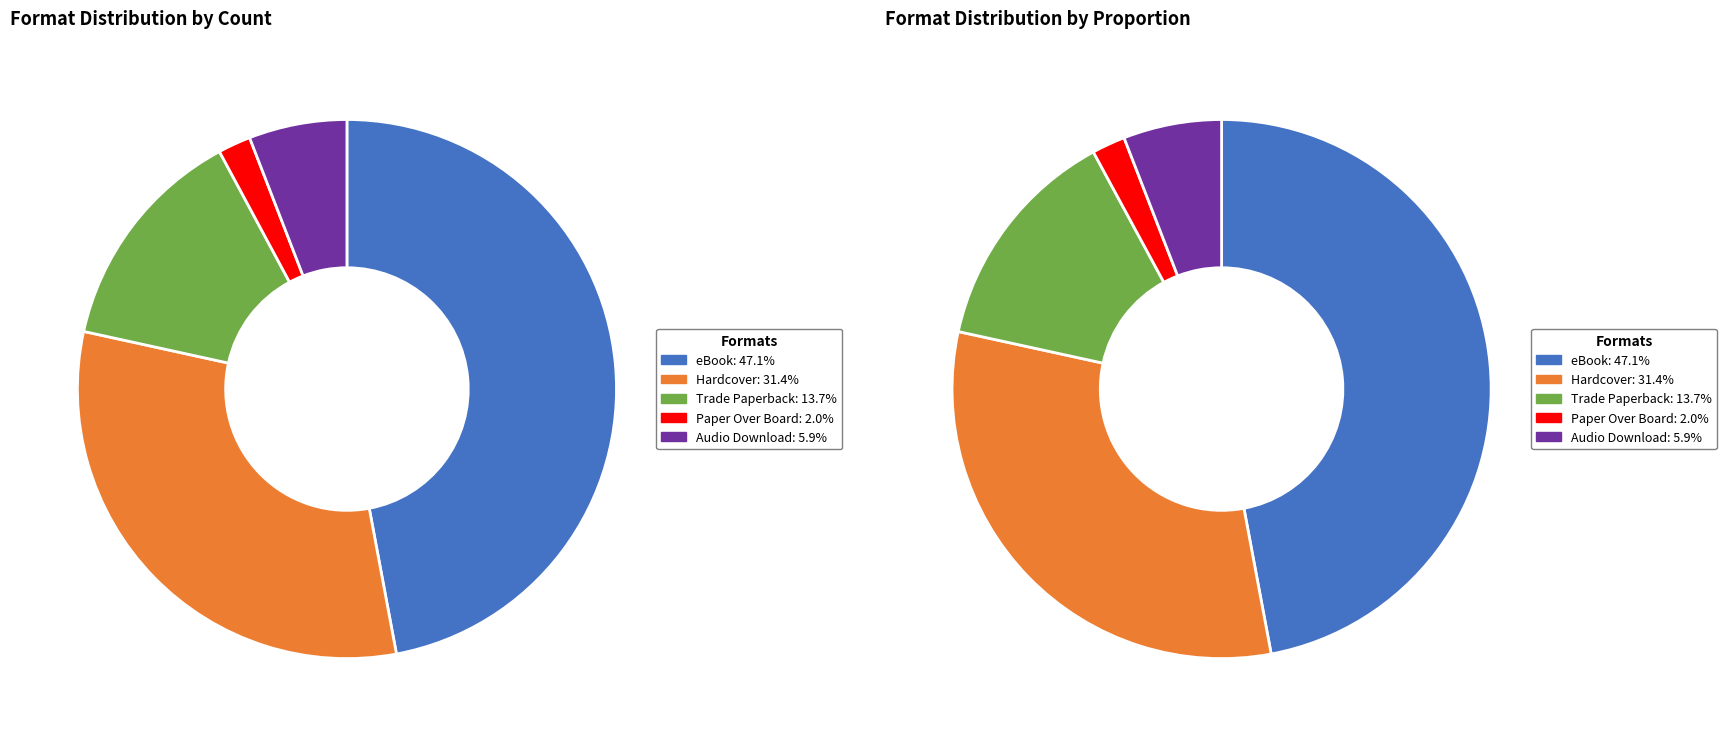

What percentage is the Trade Paperback slice, to the nearest percent?

14%